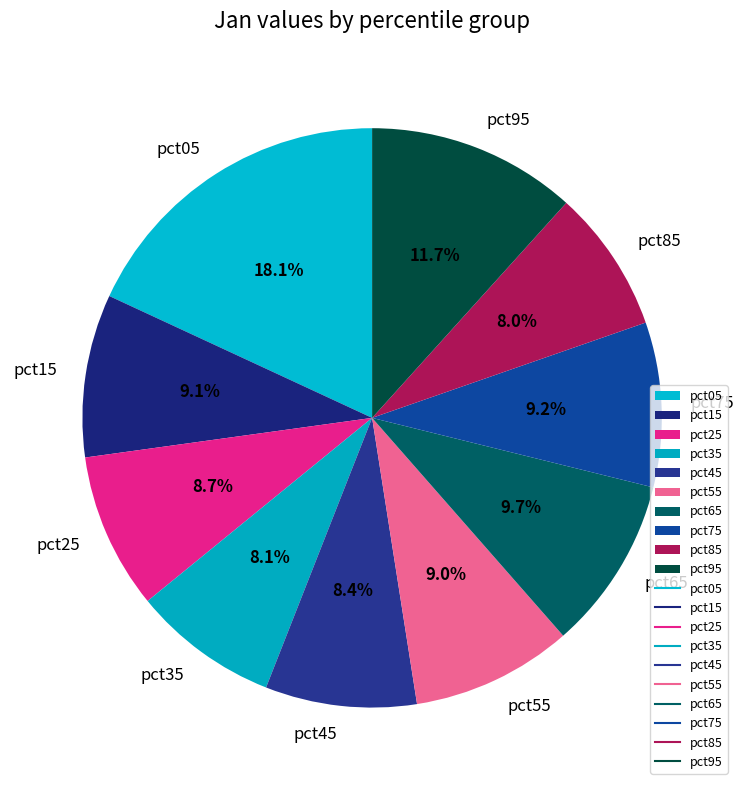

Which category has the biggest portion of the pie?

pct05